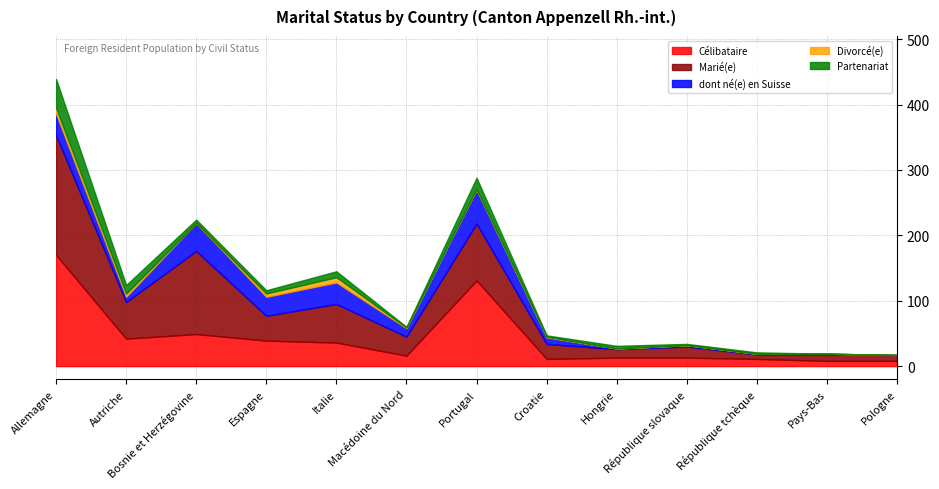

What is the label of the 8th point from the right?

Macédoine du Nord